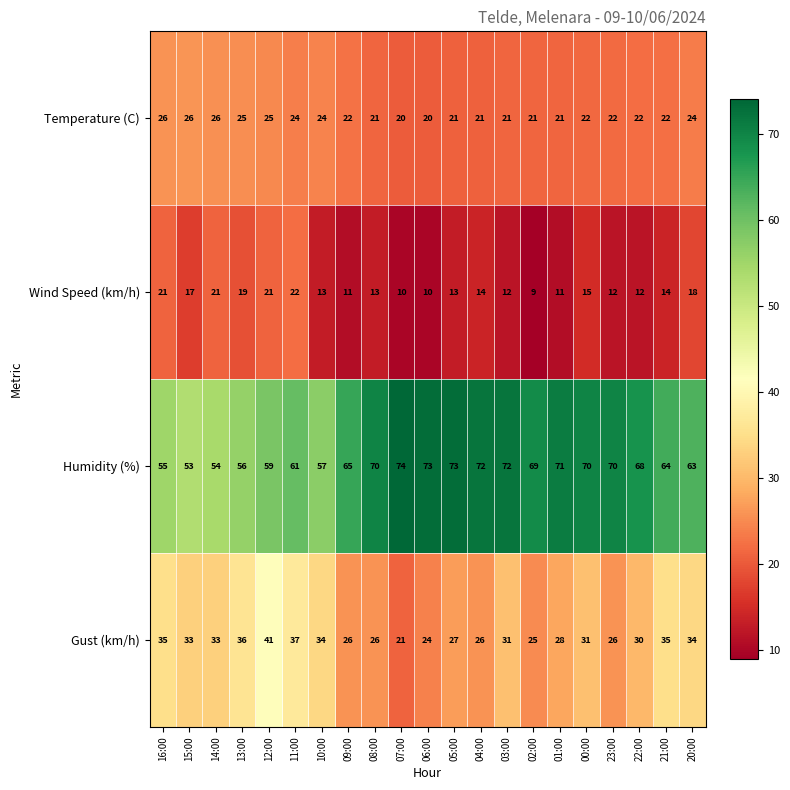

Where does the Gust (km/h) series first go above 31?

16:00